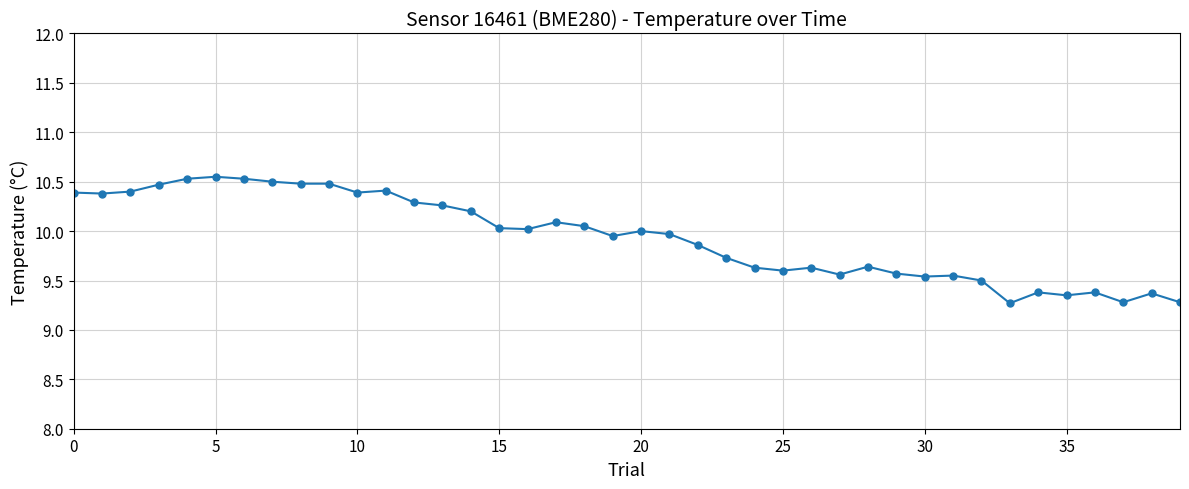

True or false: the data has more than 0 interior local peaks.

True